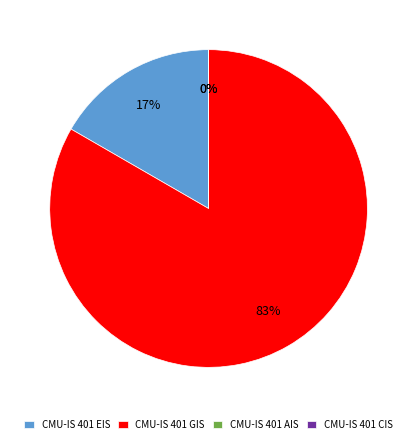

Rank the categories by value from lowest to highest.

CMU-IS 401 AIS, CMU-IS 401 CIS, CMU-IS 401 EIS, CMU-IS 401 GIS